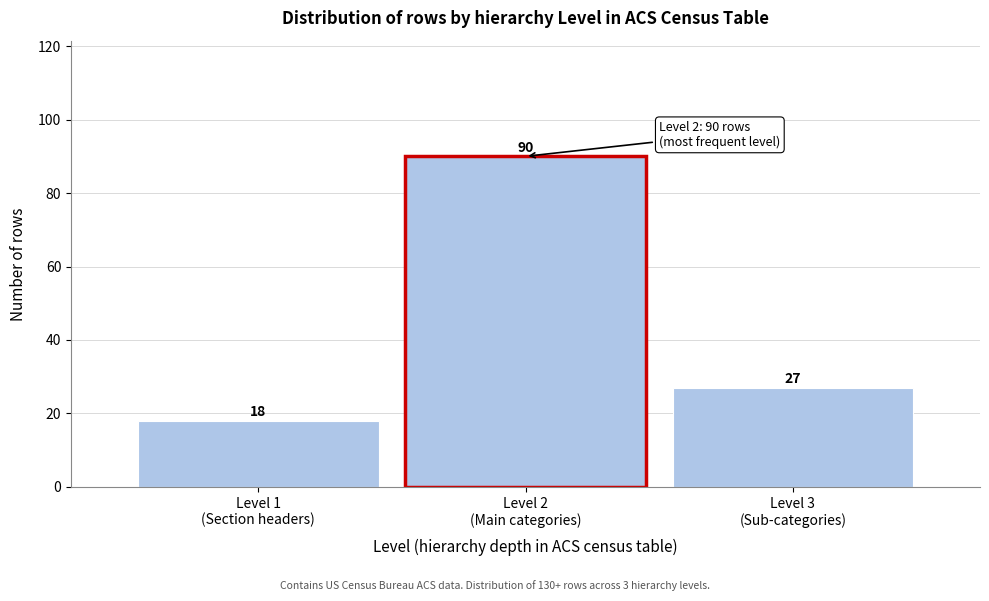

Reading right to left, what are all the values shown in this chart?

27	90	18